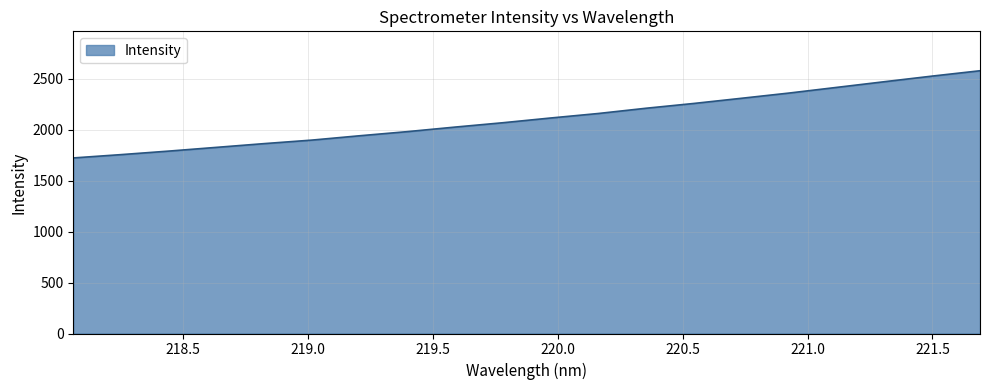

What is the difference between the maximum and minimum values?

854.9